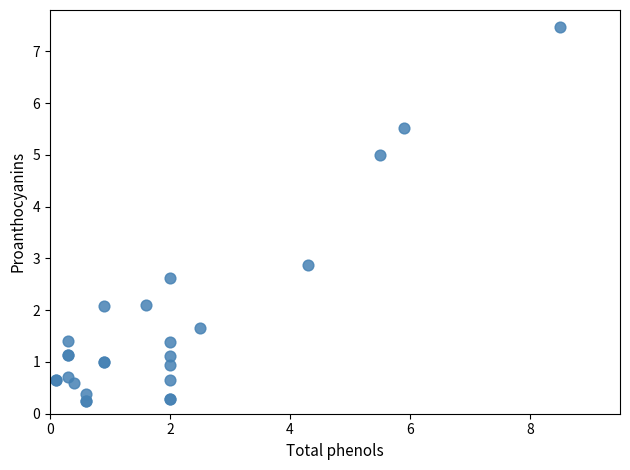

What Y value in the scatter plot is closest to 3?

2.9